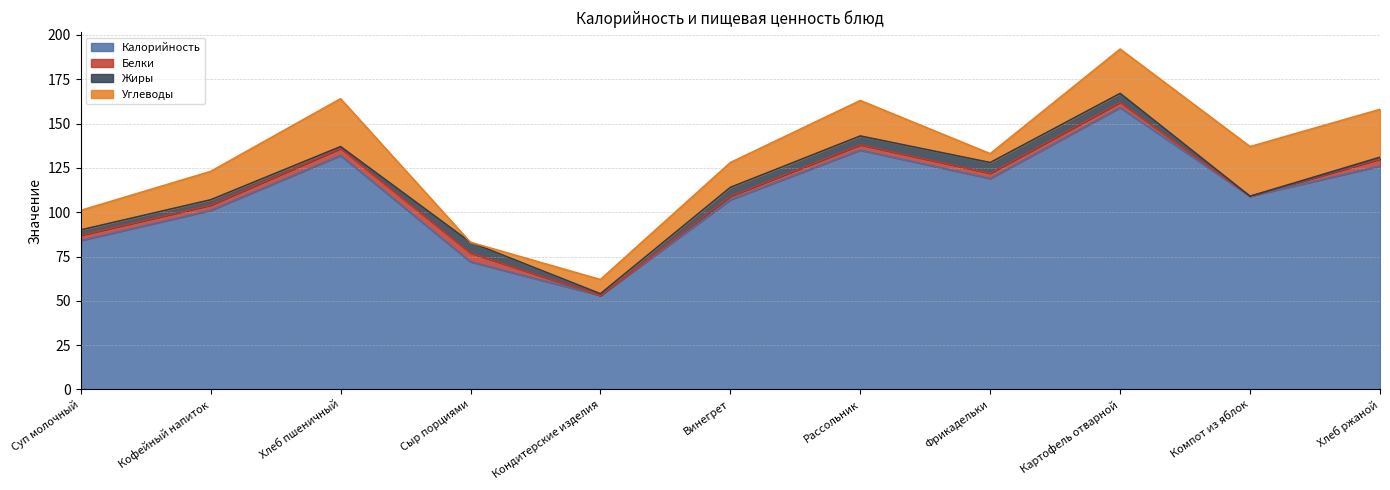

At which category is the sum across all series the highest?

Картофель отварной